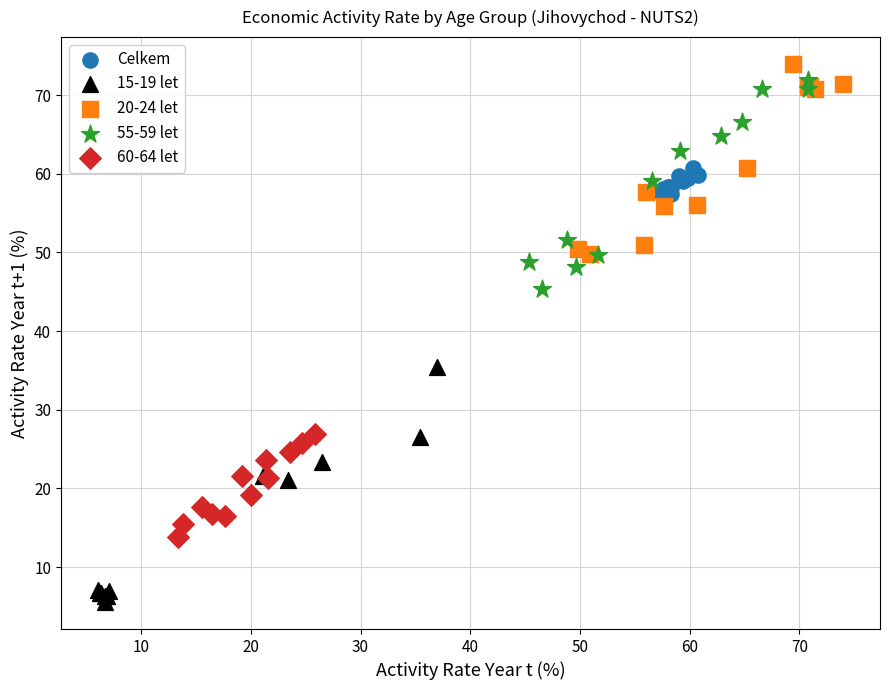

What are all the series names shown in the legend?

Celkem, 15-19 let, 20-24 let, 55-59 let, 60-64 let